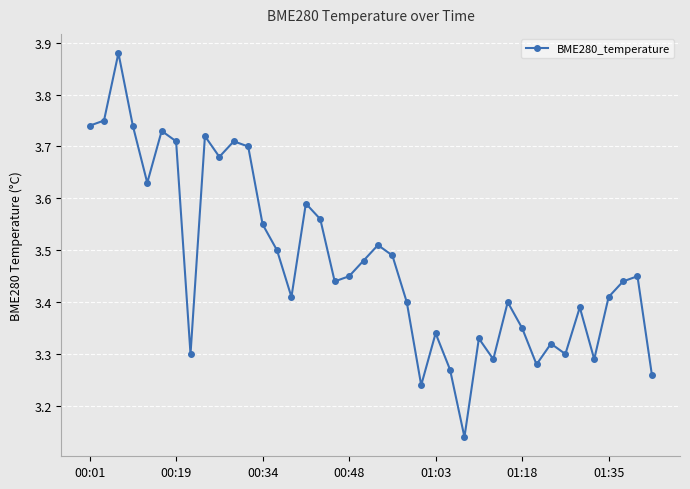

What is the sum of all values?

139.2